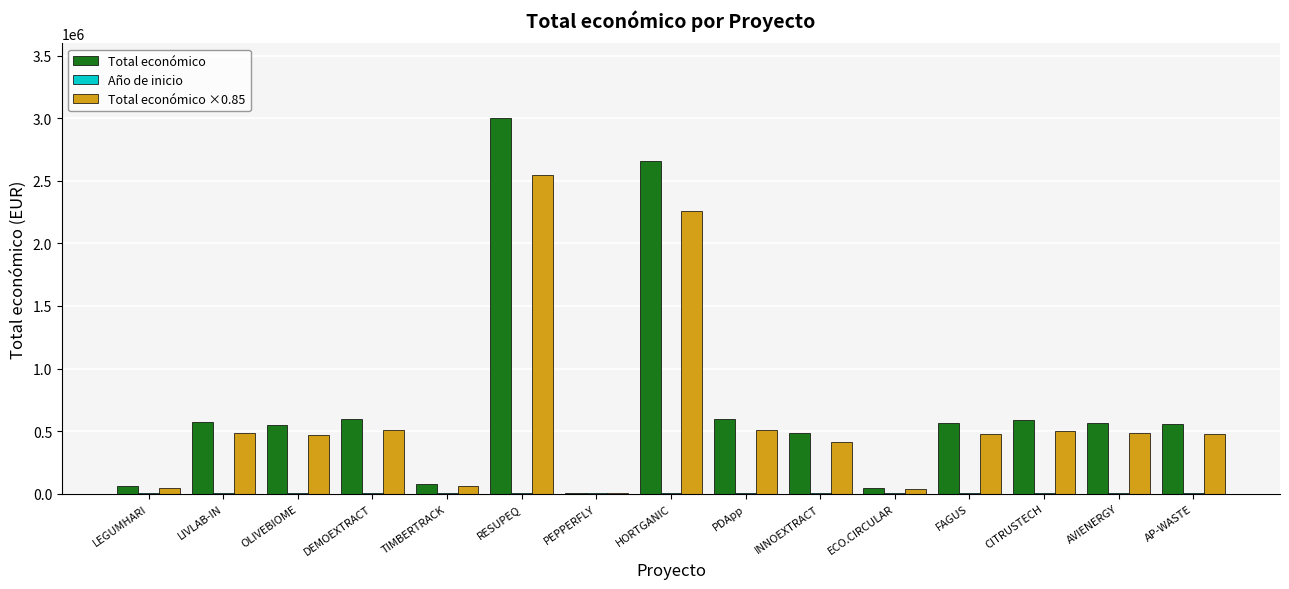

At which category is the sum across all series the highest?

RESUPEQ